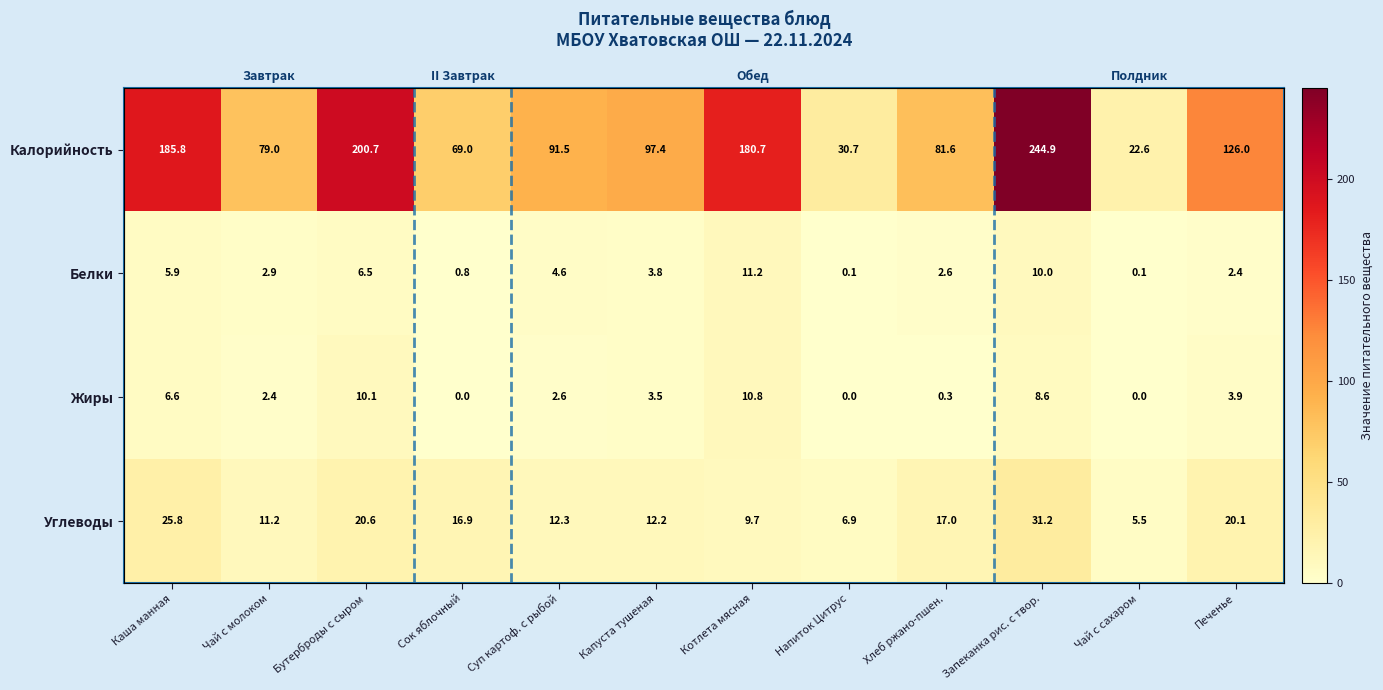

Read the Углеводы value at Суп картоф. с рыбой.

12.3